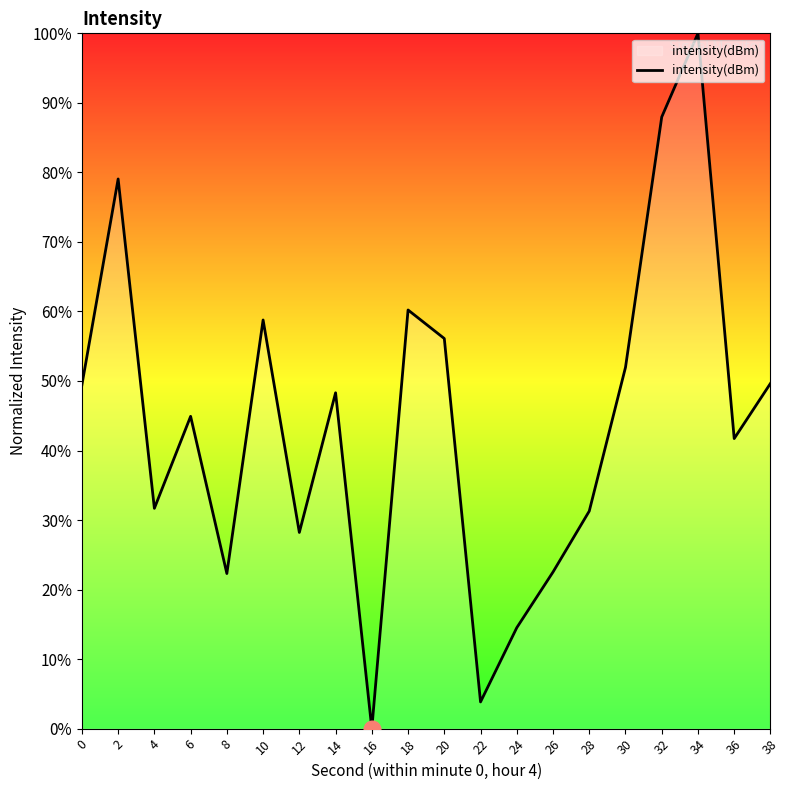

Between 4 and 2, which is larger?

2